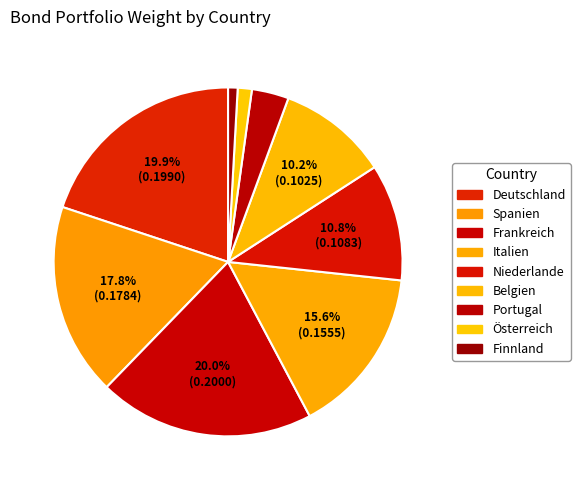

Count the number of slices in the pie.

9